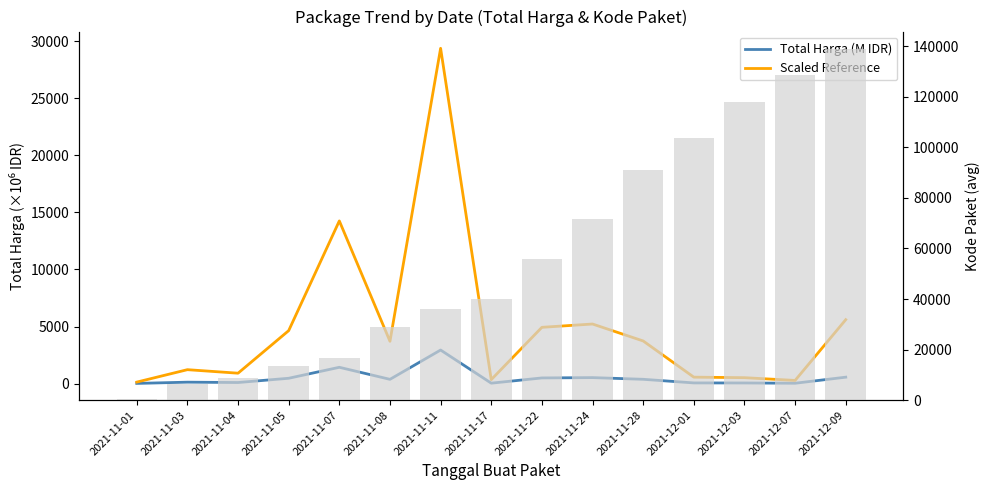

What are all the series names shown in the legend?

Total Harga (M IDR), Scaled Reference